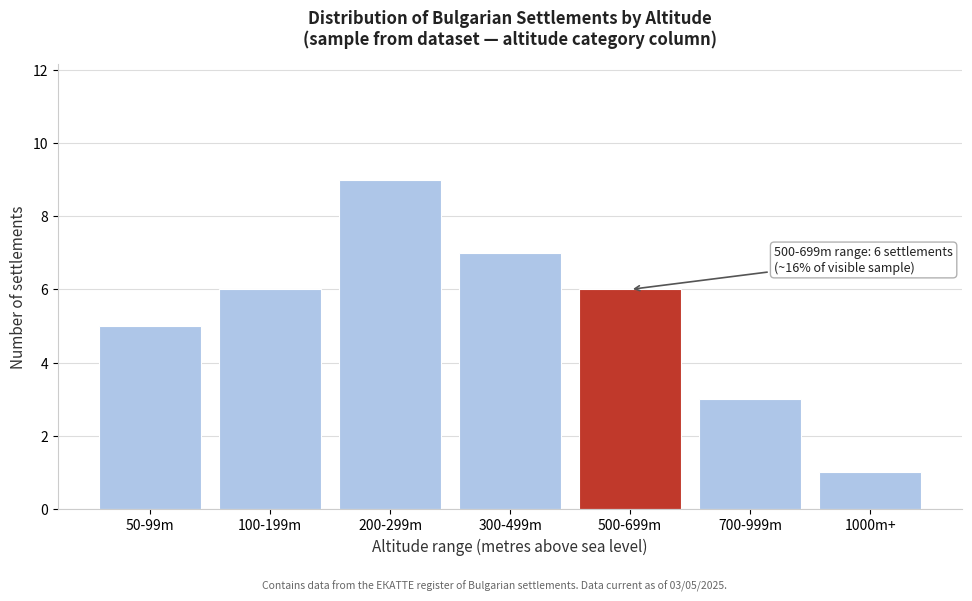

Reading left to right, what are all the values shown in this chart?

5	6	9	7	6	3	1